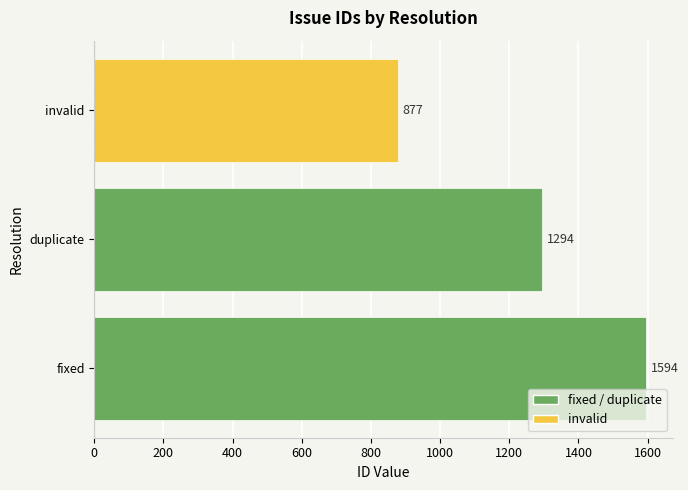

Rank the categories by value from highest to lowest.

fixed, duplicate, invalid